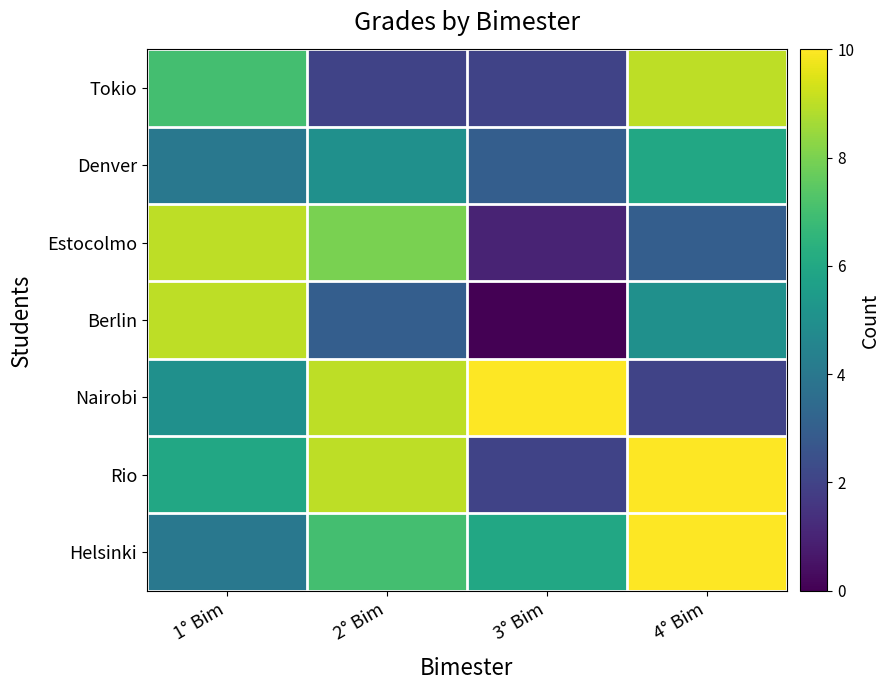

What is the spread (max minus min) of values at 4° Bim?

8